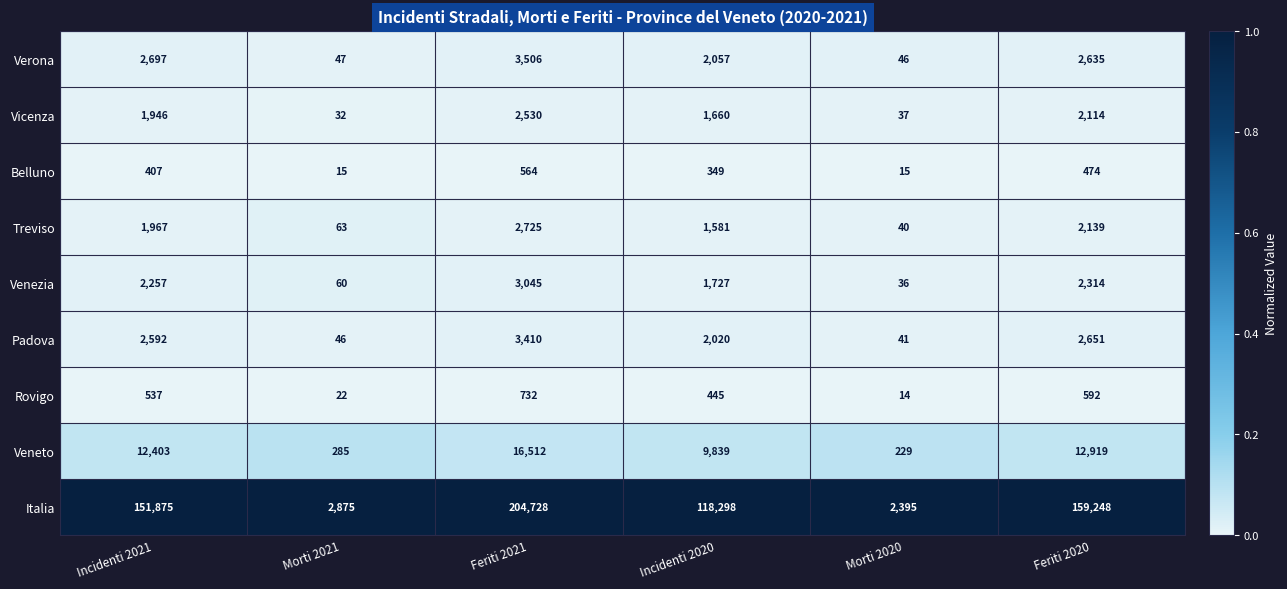

At Feriti 2020, list the series in order from largest to smallest.

Italia, Veneto, Padova, Verona, Venezia, Treviso, Vicenza, Rovigo, Belluno